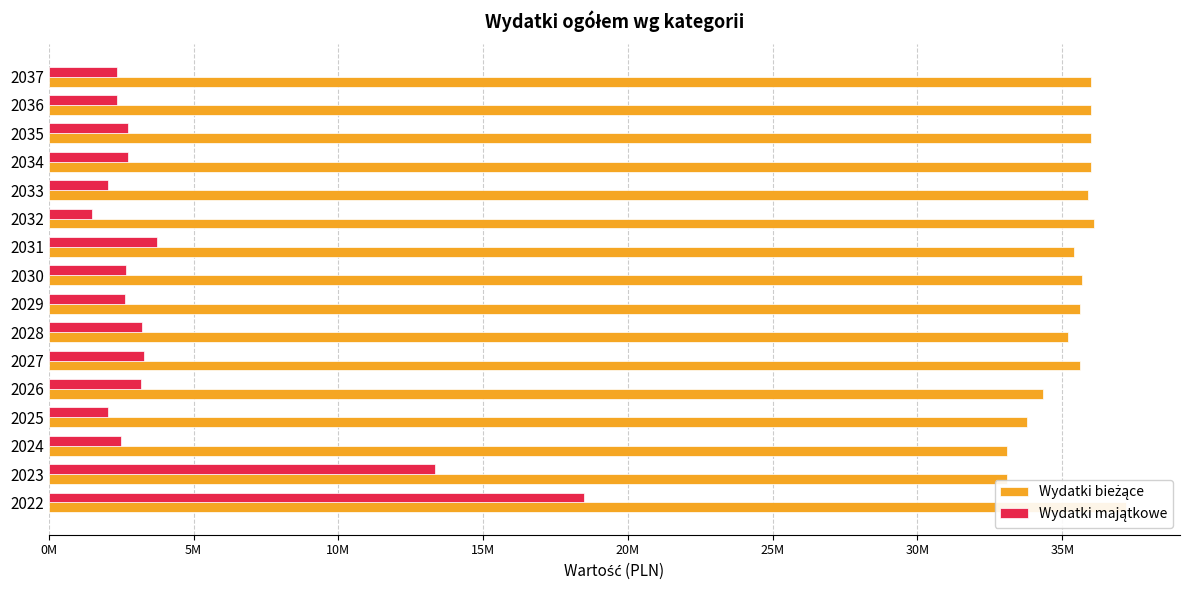

List the series in order of their overall mean, highest first.

Wydatki bieżące, Wydatki majątkowe